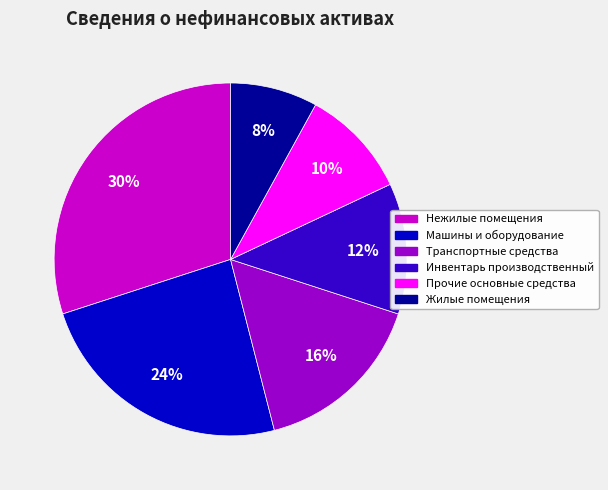

True or false: Машины и оборудование accounts for 24% of the total.

True